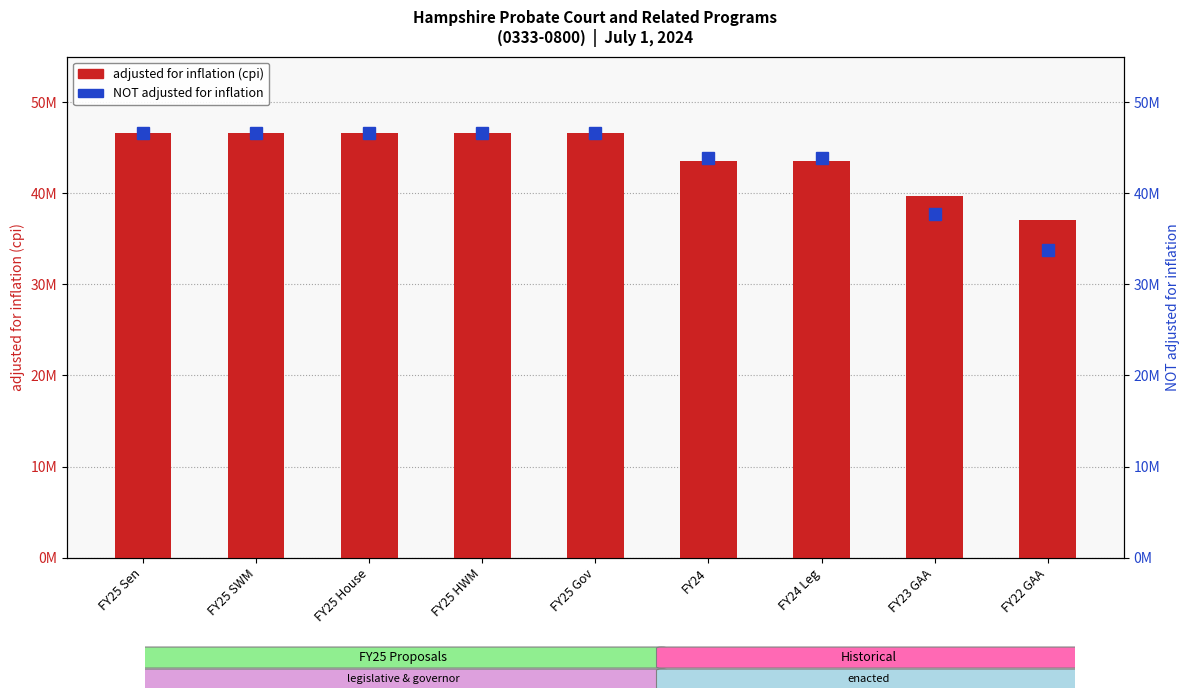

True or false: adjusted for inflation (cpi) has a value of 16271109 at FY25 SWM.

False